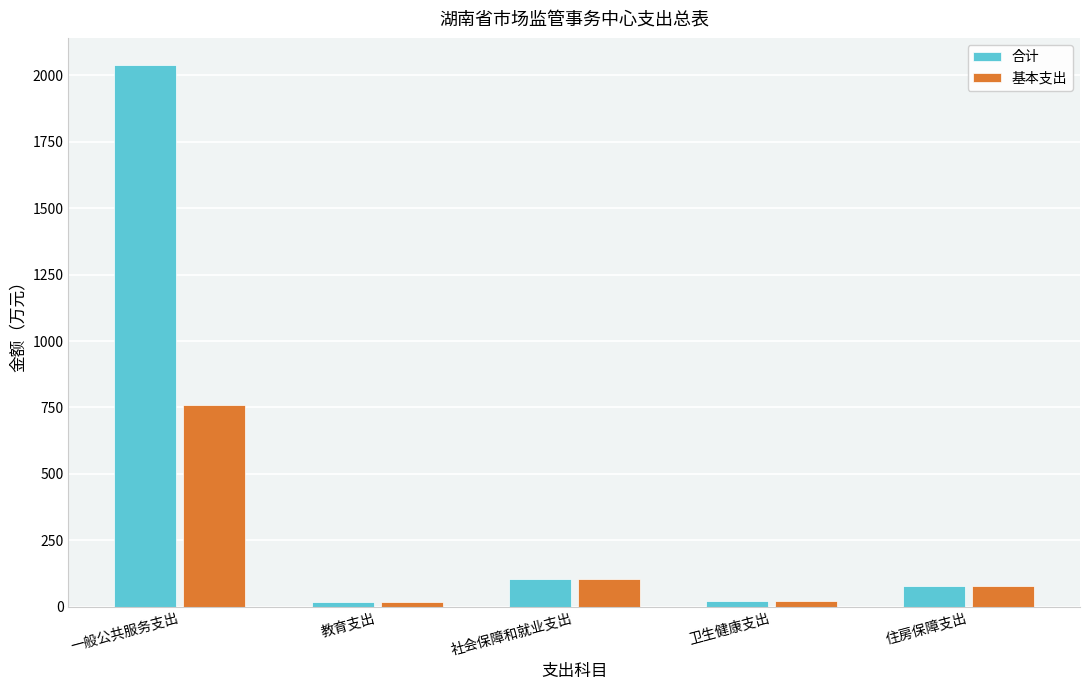

How many bars are there in each group?

2